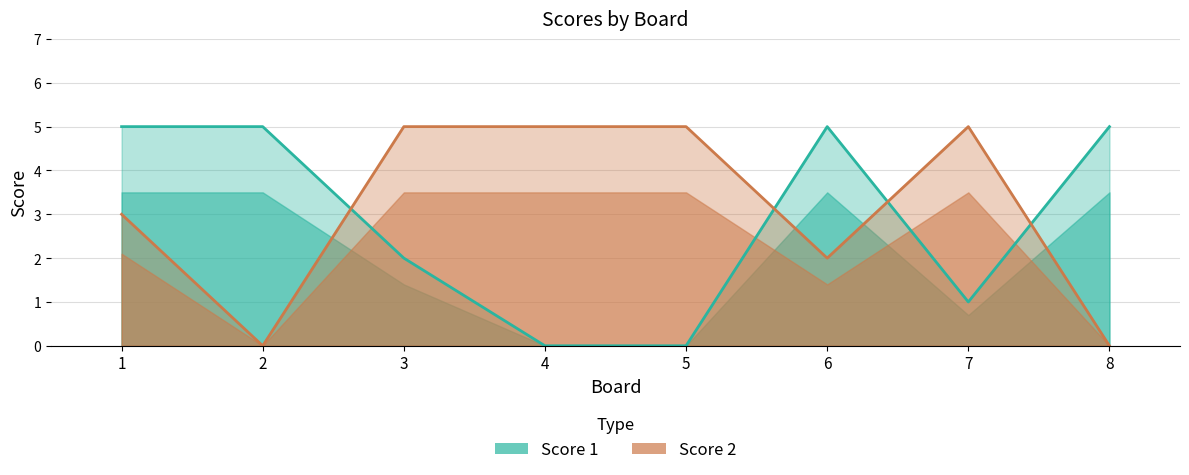

Which series has the largest range (max minus min)?

Score 1